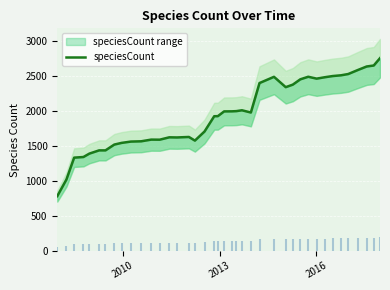

How many series are shown in this chart?

1